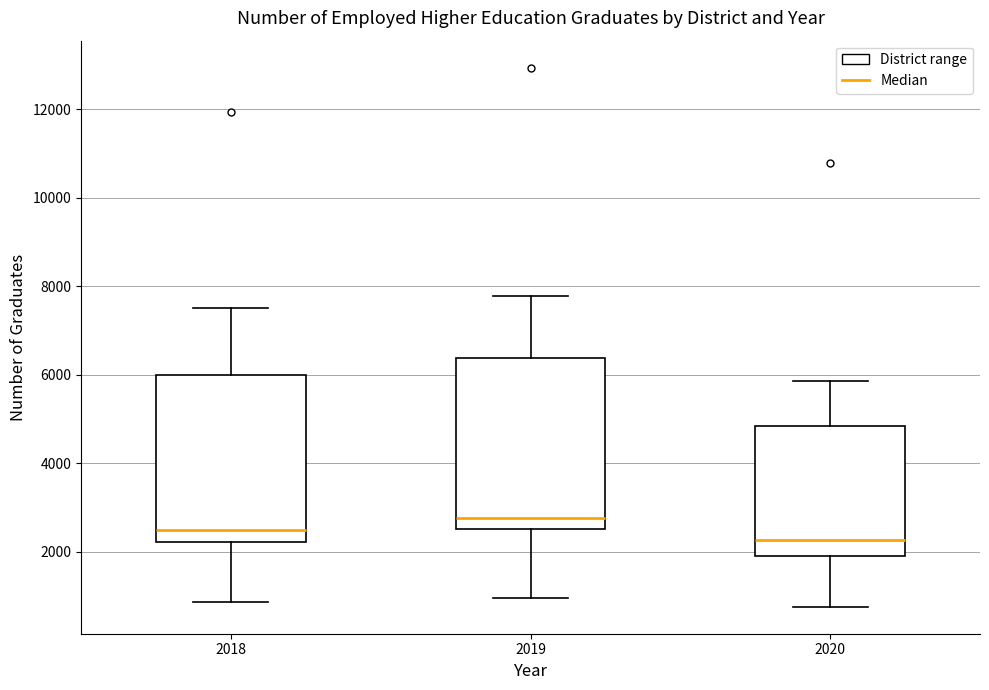

Reading left to right, read every box against the y-axis: the position of its median line, the range the box covers, and the ends of its whiskers. The values are not printed on the chart, so give them approximately, as read against the axis.

2018: median 2400, box 2200 to 6000, whiskers 800 to 7400
2019: median 2800, box 2600 to 6400, whiskers 1000 to 7800
2020: median 2200, box 2000 to 4800, whiskers 800 to 5800